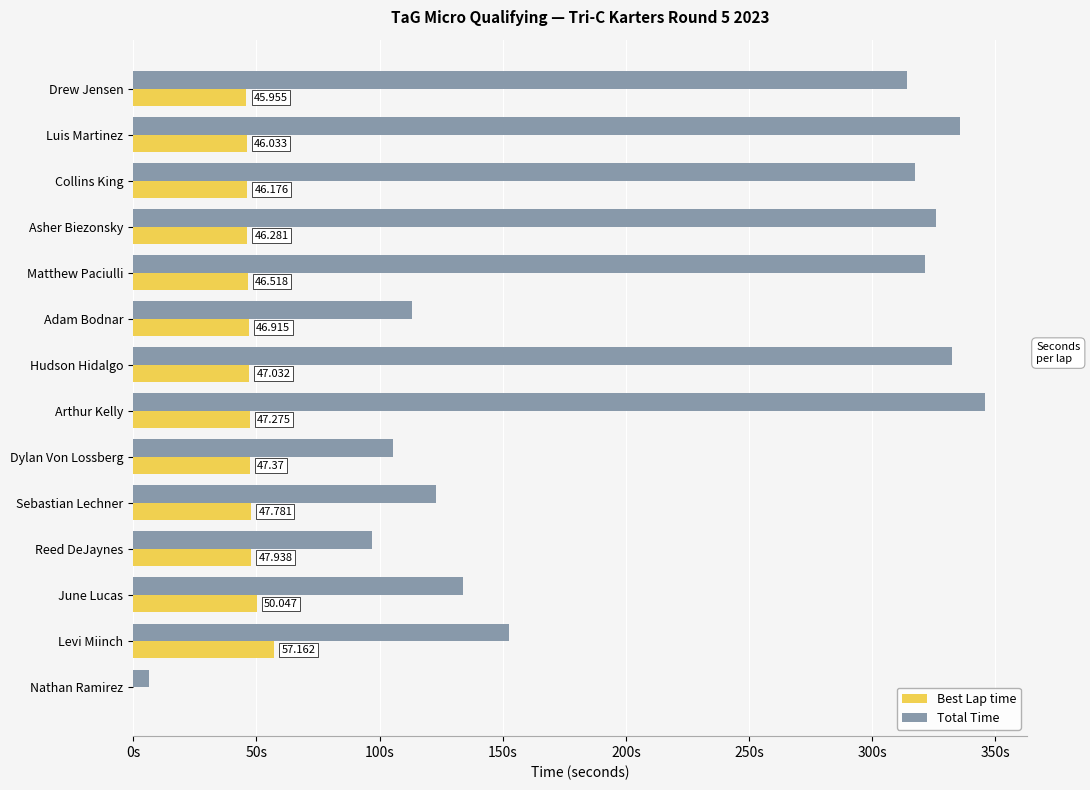

What are all the series names shown in the legend?

Best Lap time, Total Time